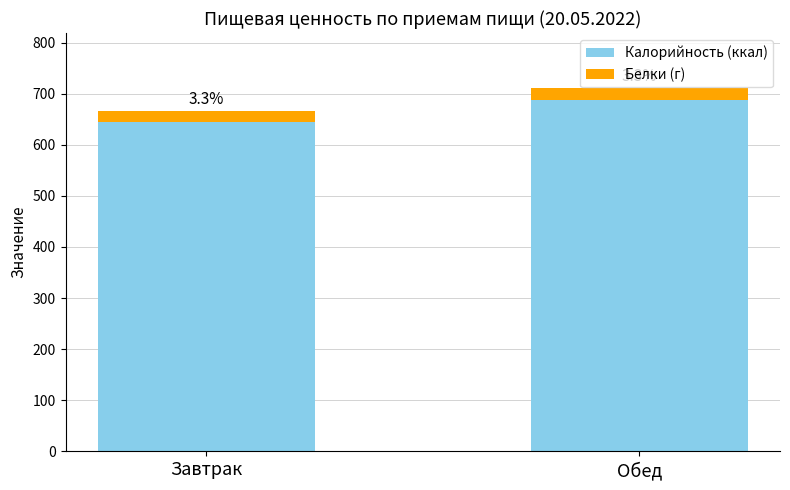

What is the difference between the maximum and minimum values in the Белки (г) series?

1.1